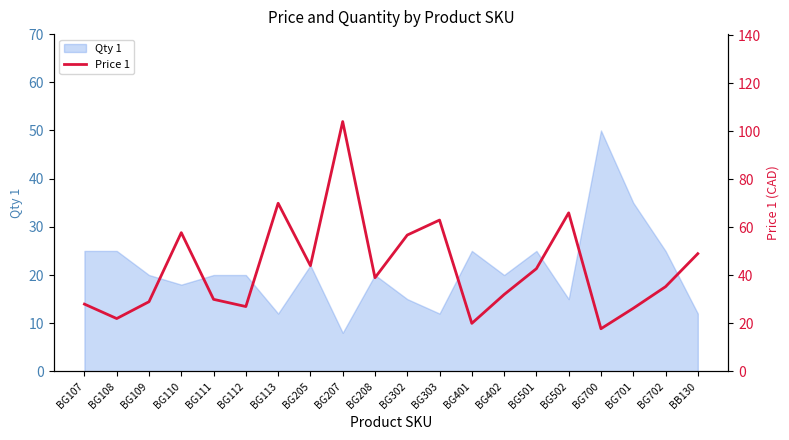

List the labels in order of value, largest first.

BG207, BG113, BG502, BG303, BG110, BG302, BB130, BG205, BG501, BG208, BG702, BG402, BG111, BG109, BG107, BG112, BG701, BG108, BG401, BG700